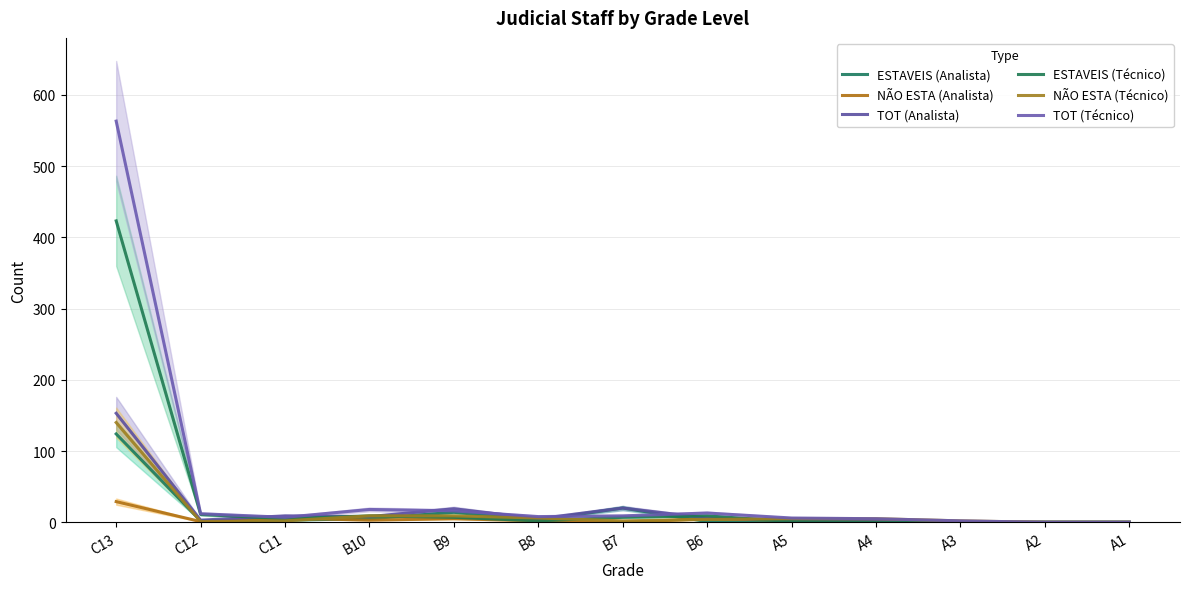

What is the difference between the TOT (Técnico) values at A4 and B8?

3